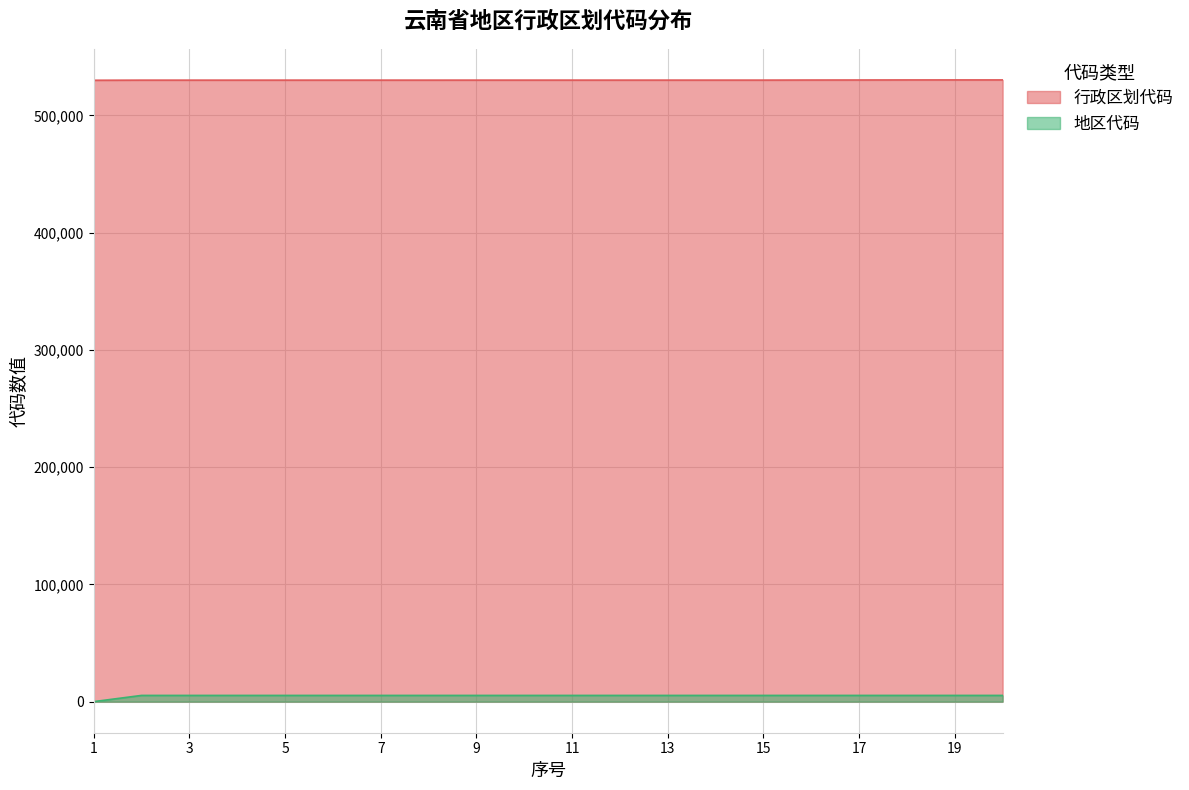

True or false: 地区代码 and 行政区划代码 intersect in this chart.

False